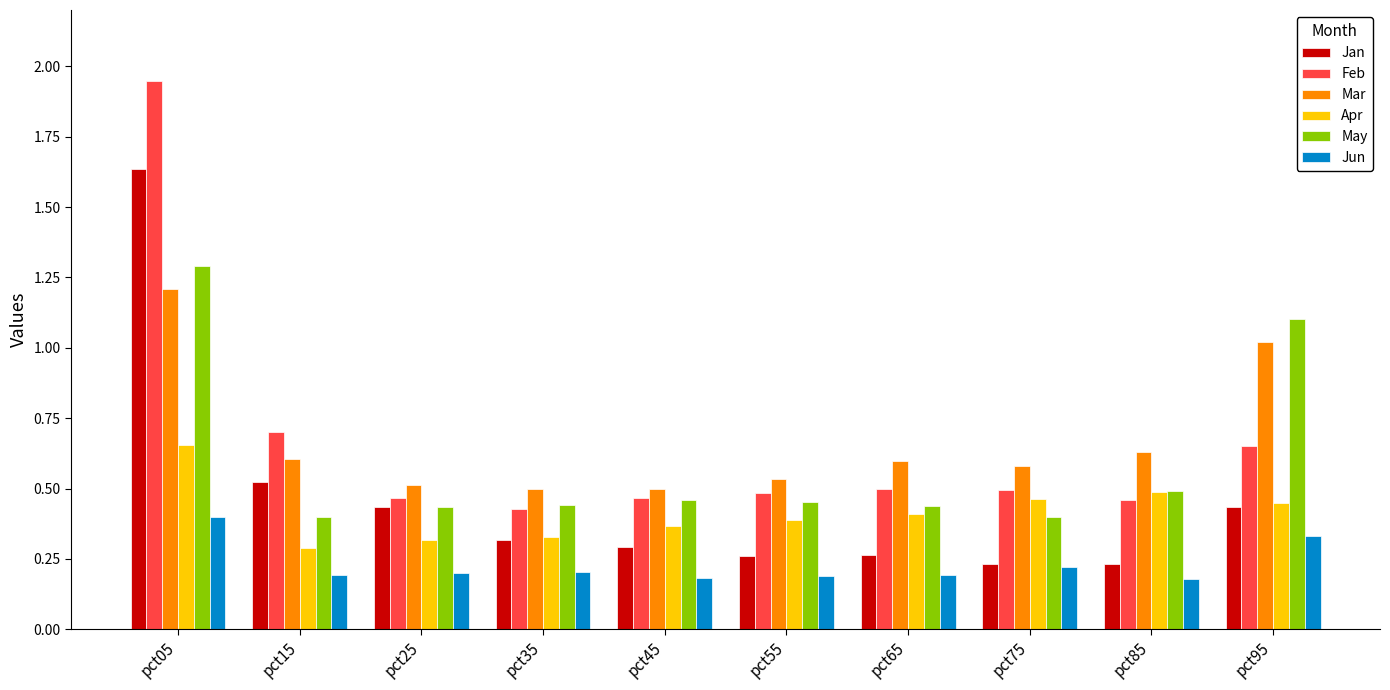

The value of Feb at pct85 is 0.5. True or false?

True